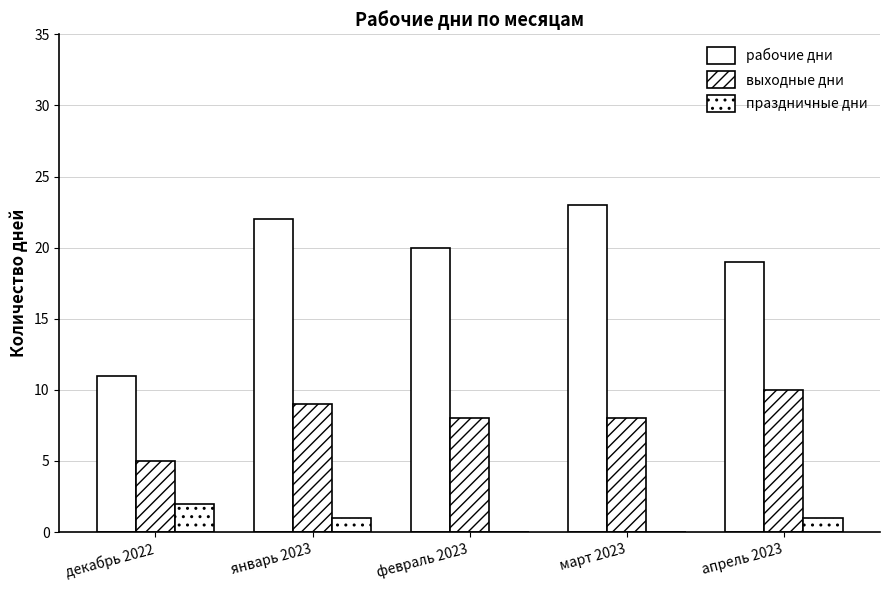

What is the difference between the highest and lowest values at март 2023?

23